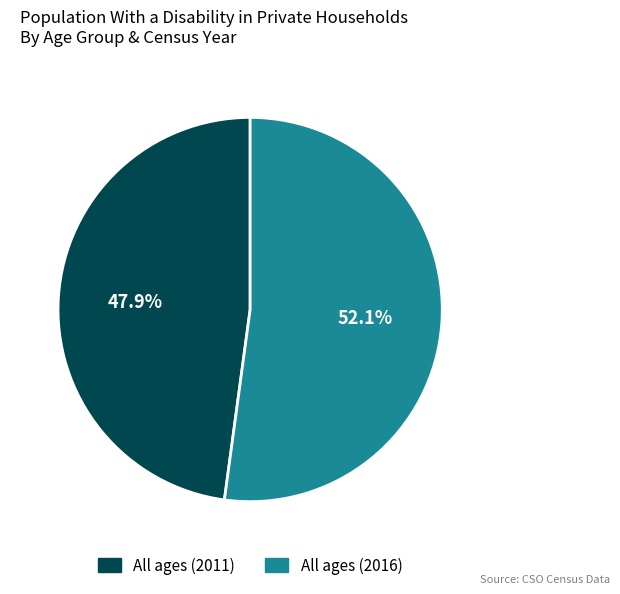

Is there a majority slice in this chart?

Yes